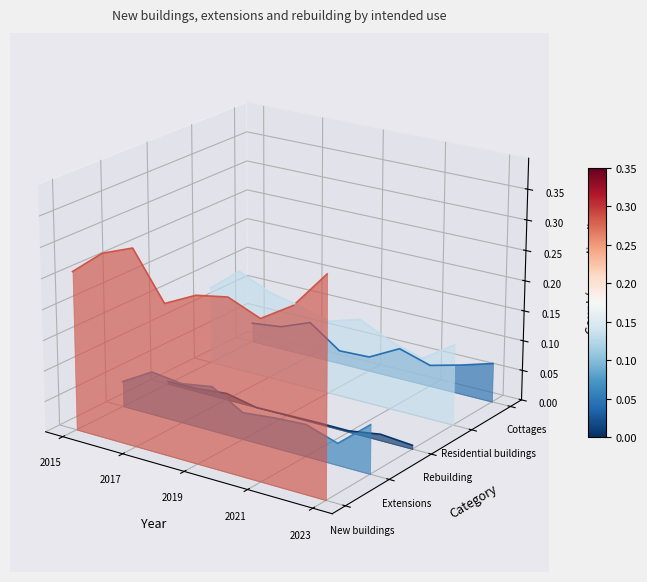

At which category is the sum across all series the highest?

2017